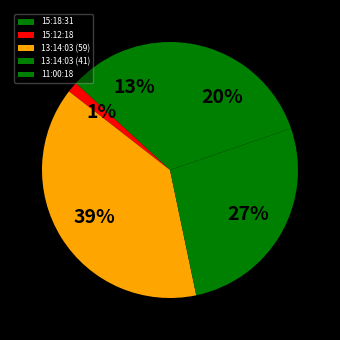

Rank the categories by value from highest to lowest.

13:14:03 (59), 13:14:03 (41), 11:00:18, 15:18:31, 15:12:18